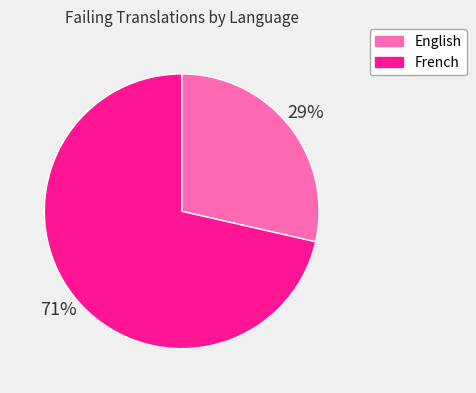

Rank the categories by value from highest to lowest.

French, English